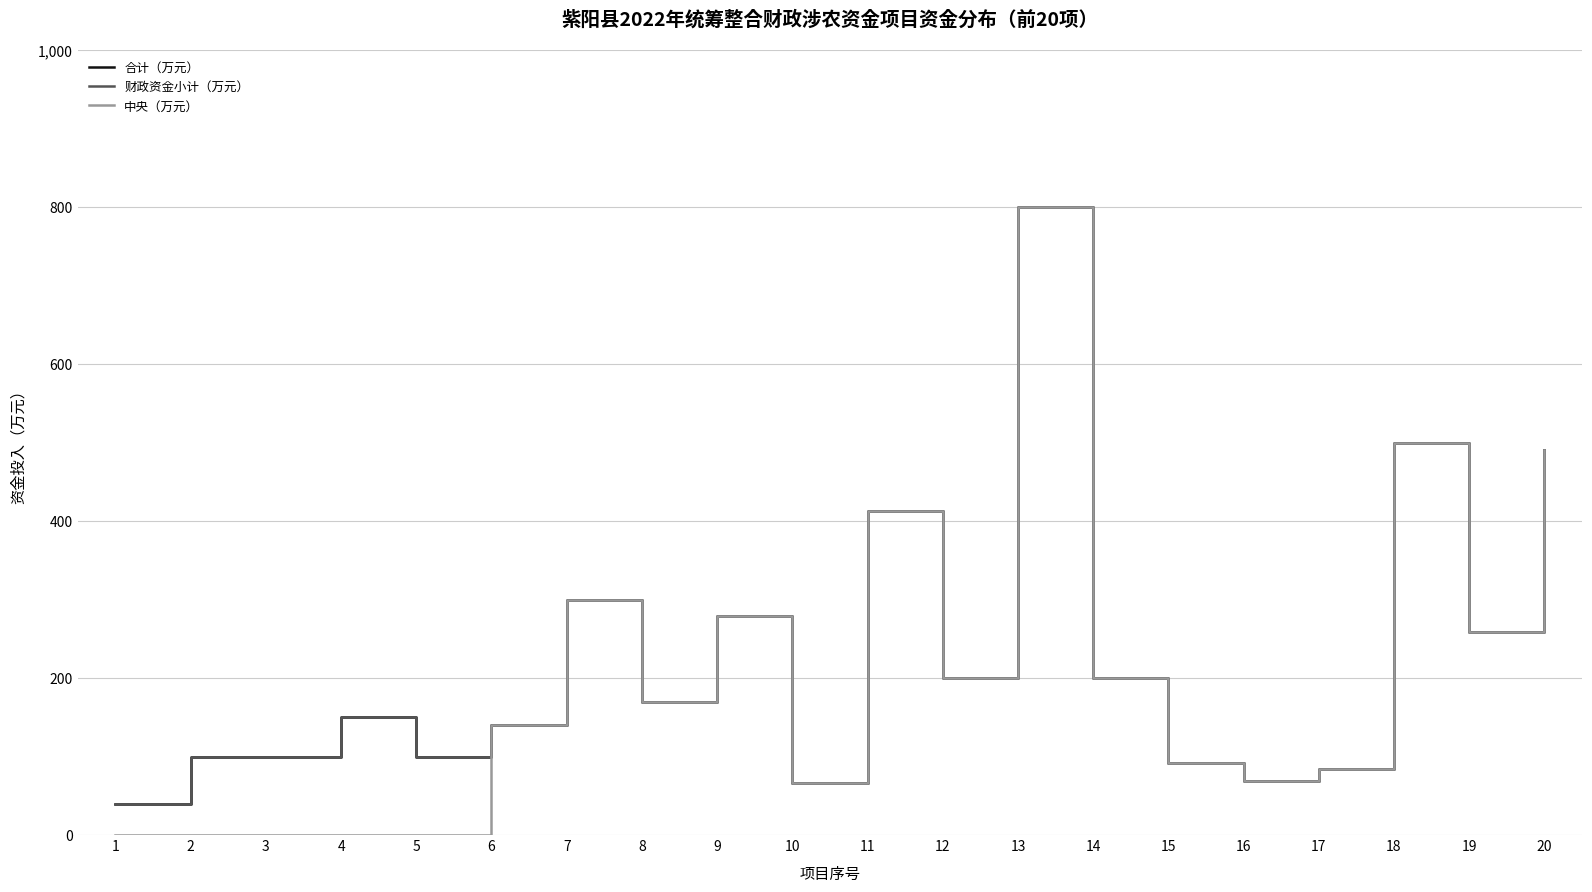

Is this an area chart (filled region under the line)?

No